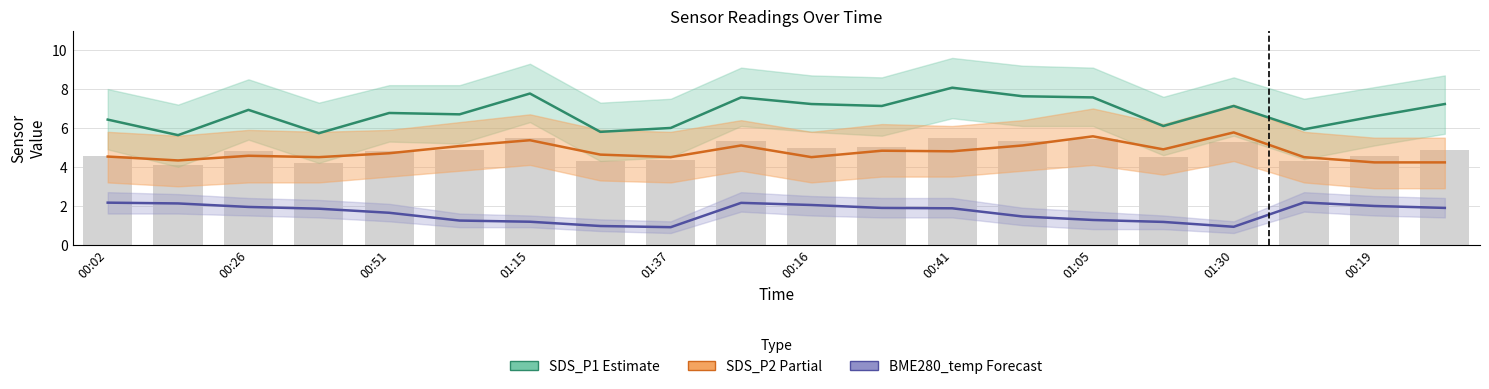

What are all the series names shown in the legend?

SDS_P1 (Estimate), SDS_P2 (Partial), BME280_temp (Forecast)